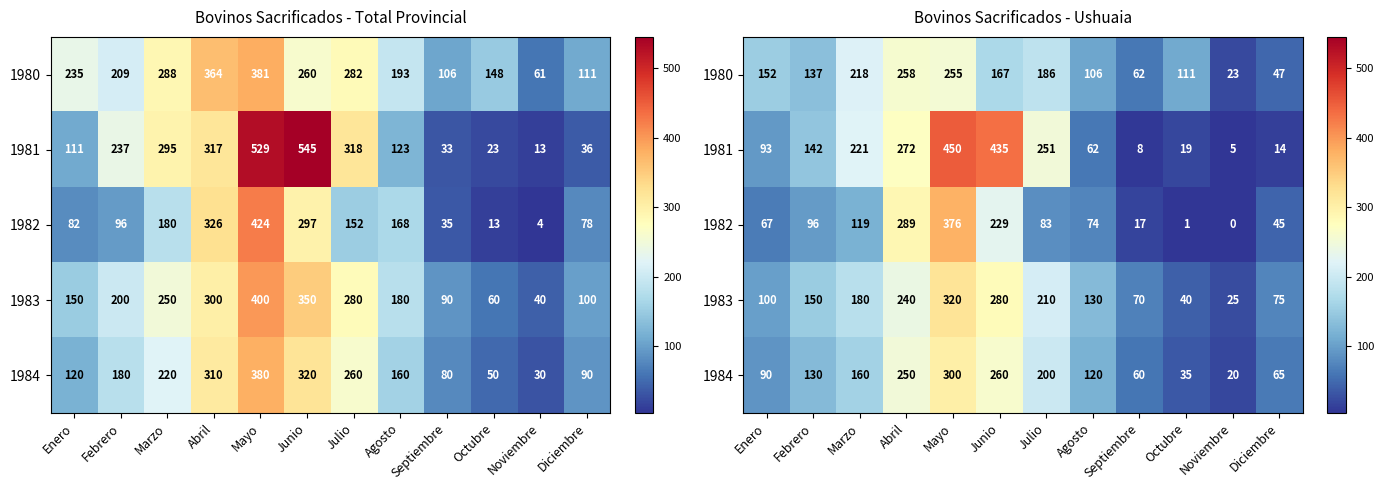

What is the difference between the 1983 values at Febrero and Junio?

130